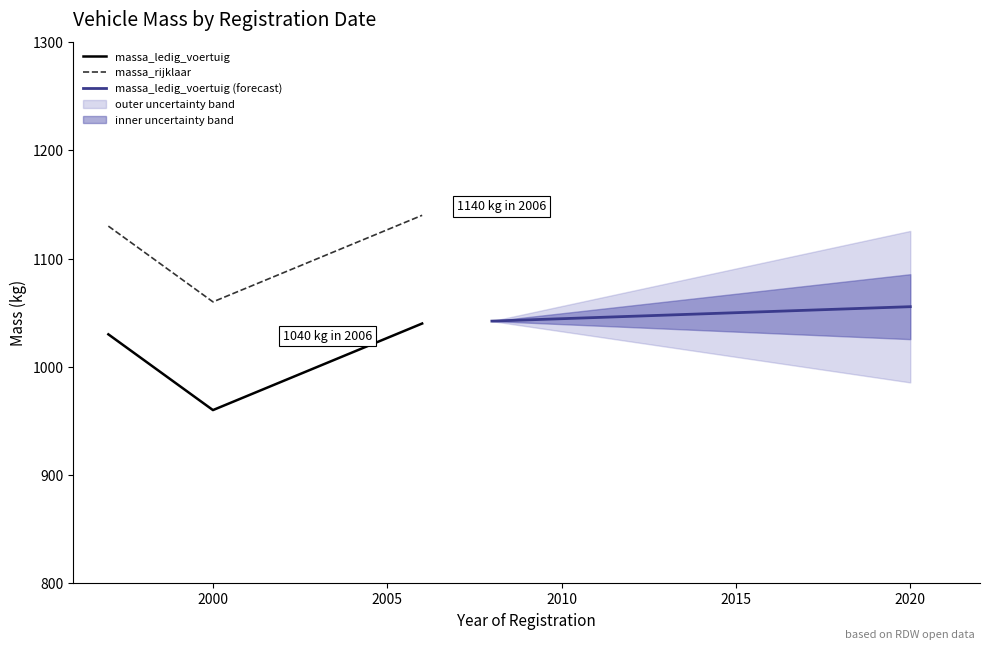

Which category has the lowest value across all series?

20001227